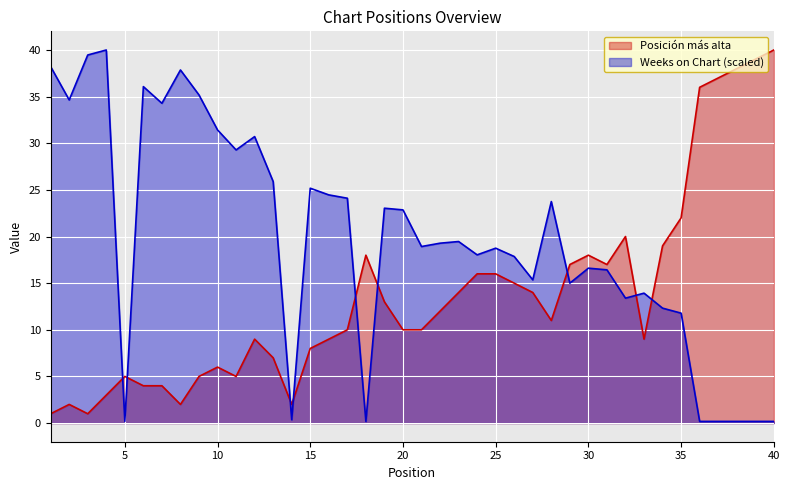

List the labels in order of Weeks on Chart value, largest first.

4, 3, 1, 8, 6, 9, 2, 7, 10, 12, 11, 13, 15, 16, 17, 28, 19, 20, 23, 22, 21, 25, 24, 26, 30, 31, 27, 29, 33, 32, 34, 35, 14, 5, 18, 36, 37, 38, 39, 40